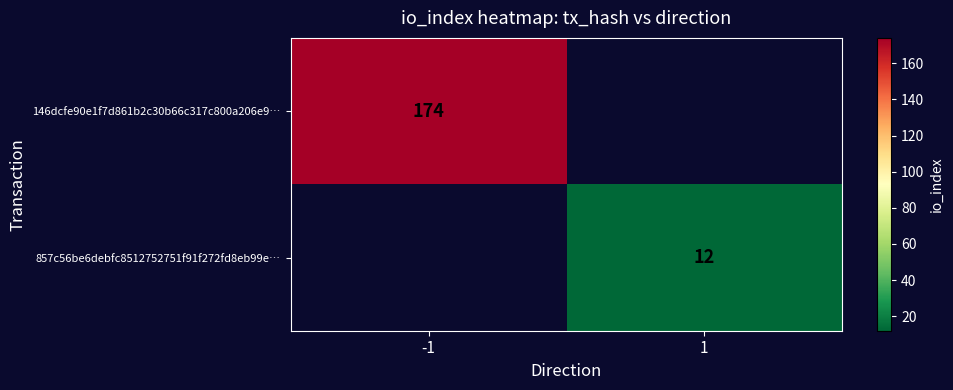

Is it true that 146dcfe90e1f7d861b2c30b66c317c800a206e9… equals 284 at -1?

False